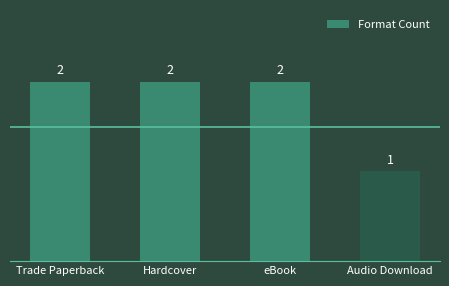

Does the chart contain any negative values?

No